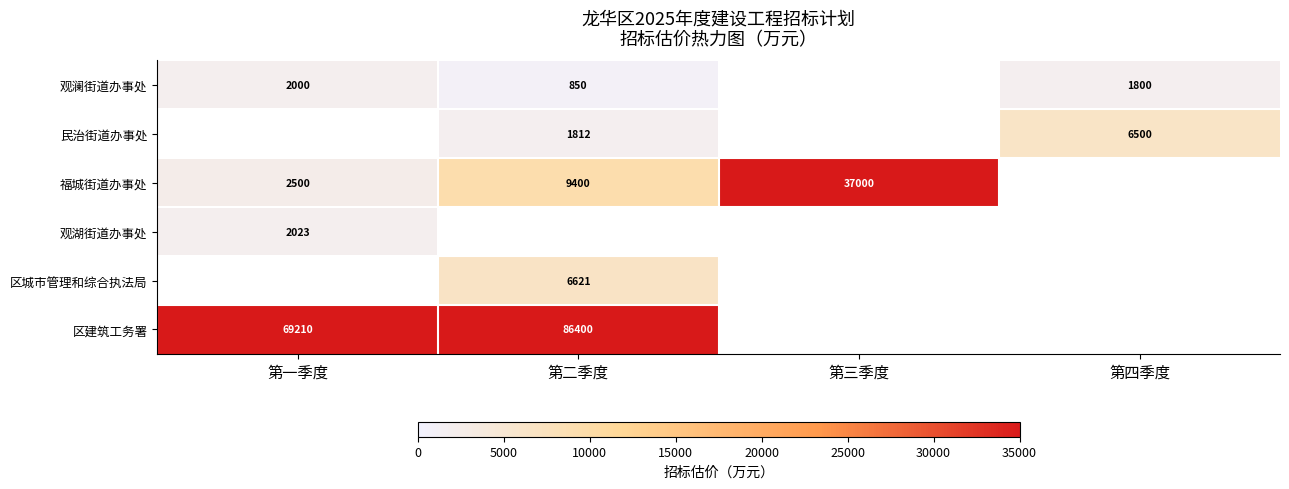

Is the value of 观澜街道办事处 at 第四季度 greater than the value of 民治街道办事处 at 第四季度?

No